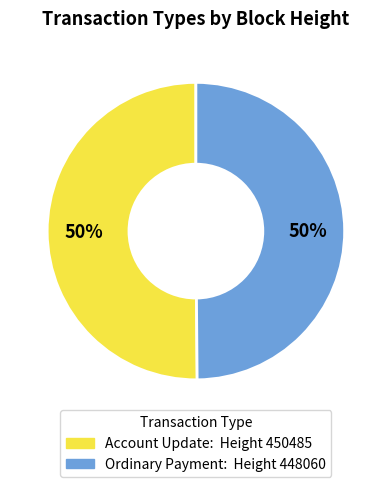

To the nearest percent, what is the average slice percentage?

50%